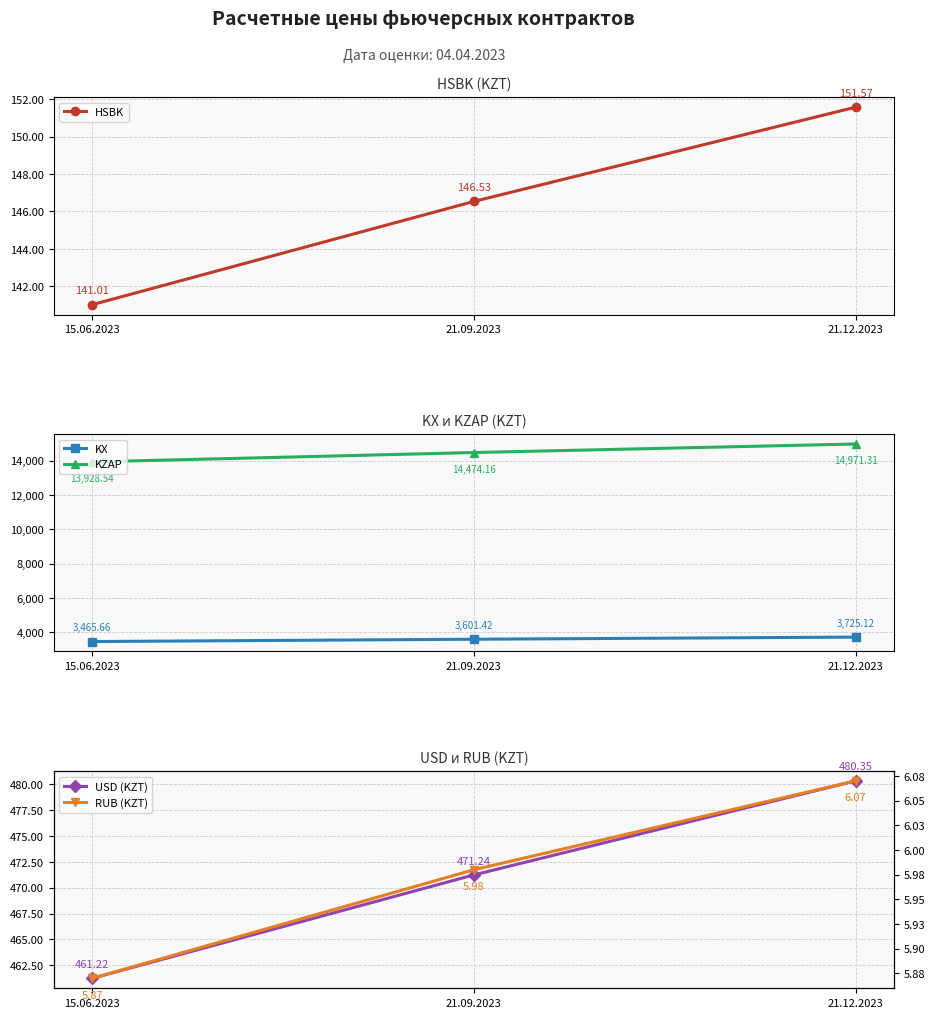

Count the number of data series in this chart.

5